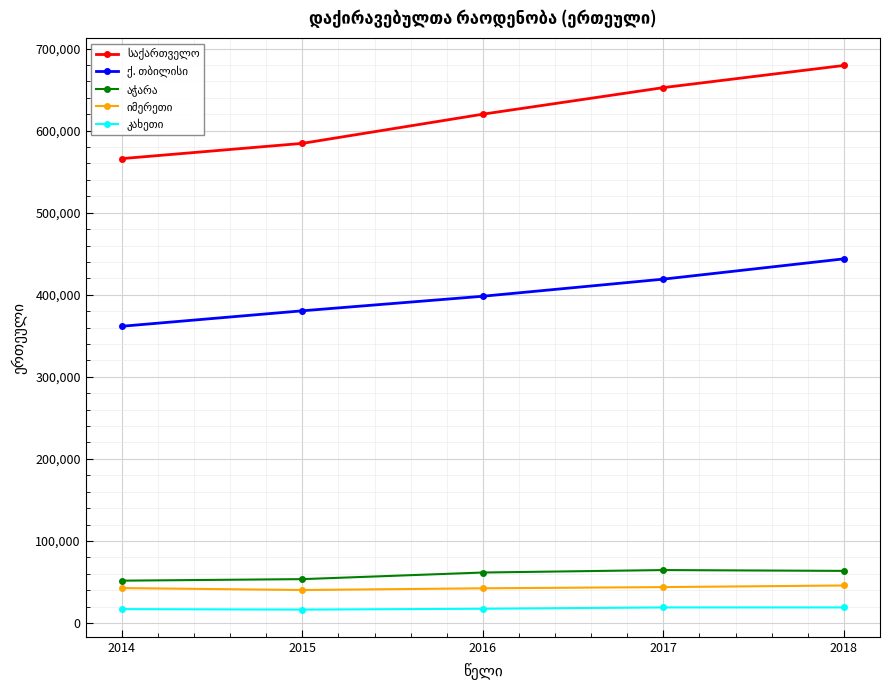

Does the chart display data point markers on the line(s)?

Yes